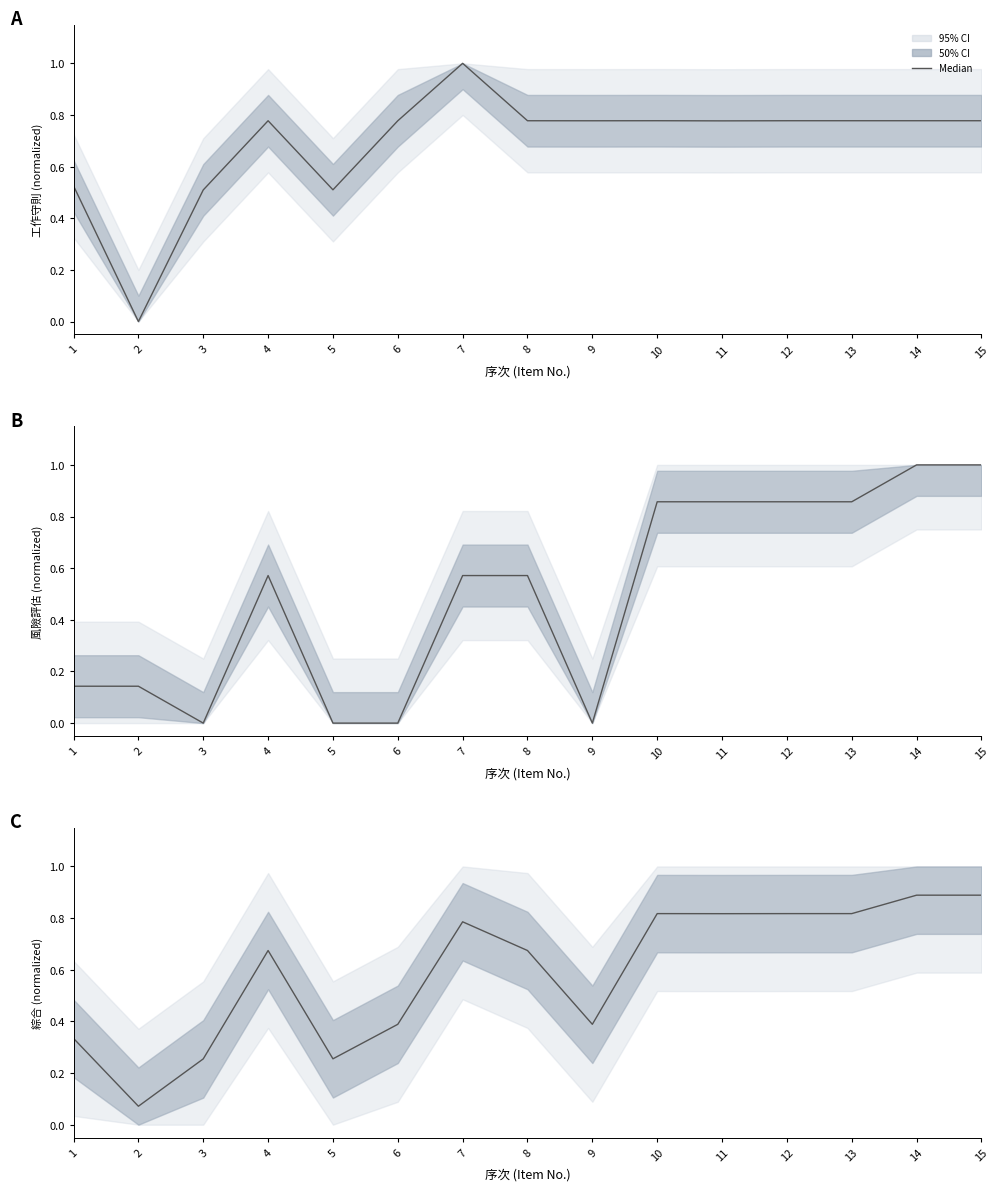

What is the value of the 5th point from the left?

0.3